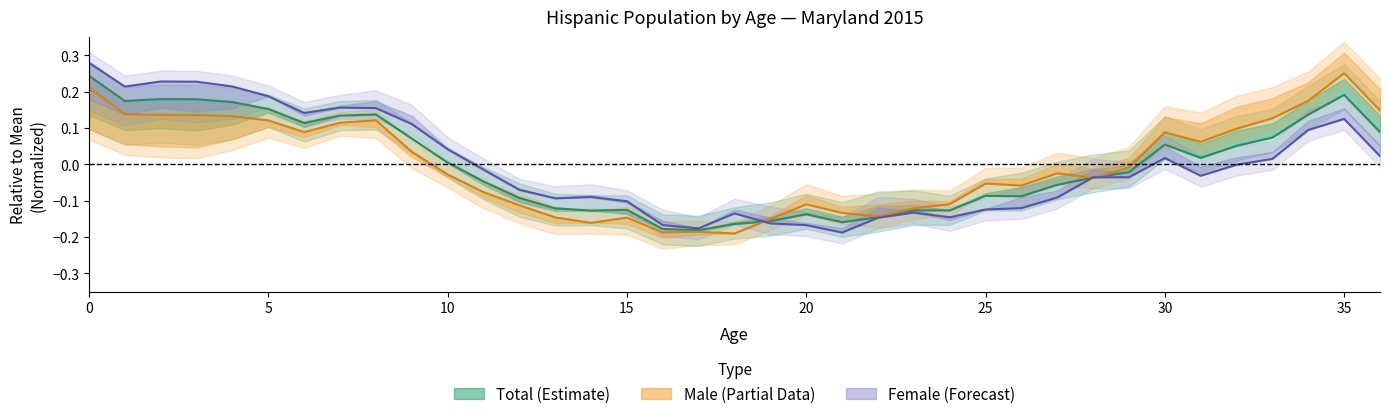

What is the difference between the maximum and minimum values in the Female Total series?

0.5